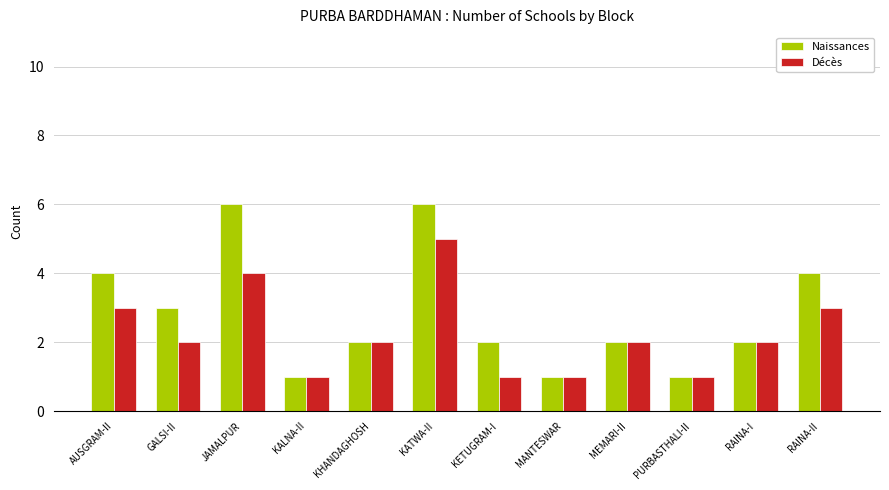

At which label does Décès first exceed 2?

AUSGRAM-II